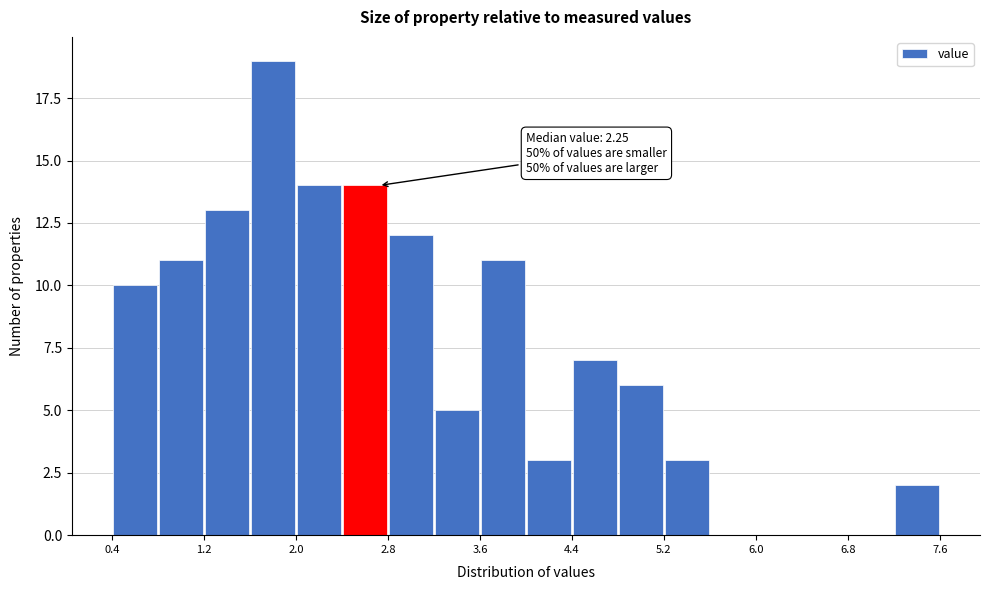

Over which range of the x-axis is the bar tallest?

1.6 to 2.0